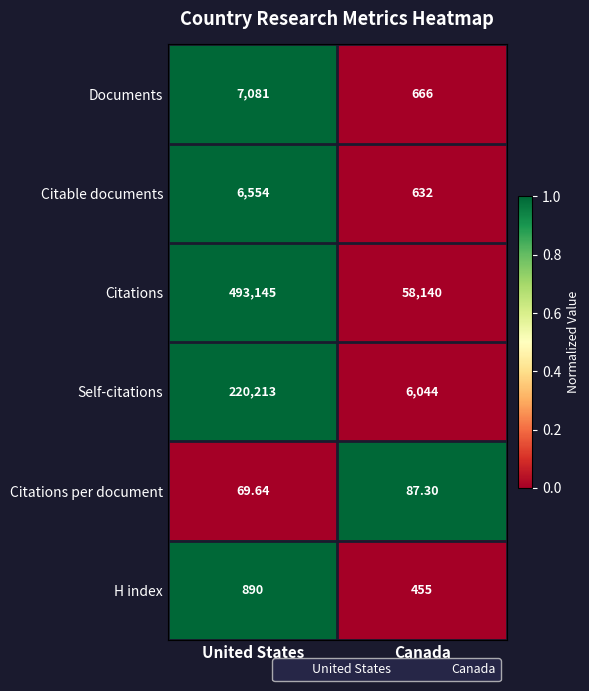

Where does the Citations per document series first go above 87?

Canada